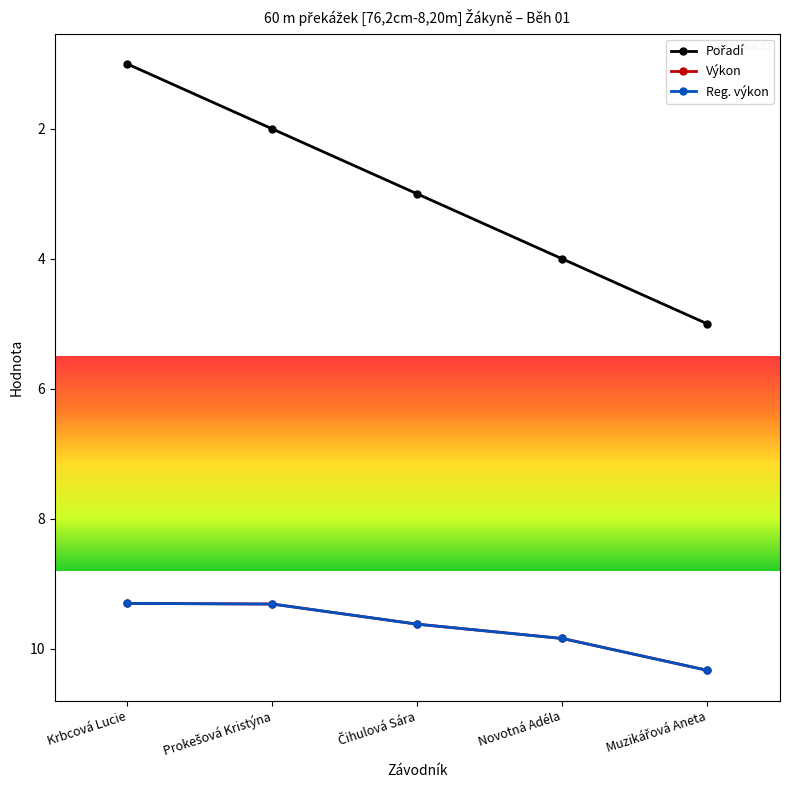

Does the chart display data point markers on the line(s)?

Yes